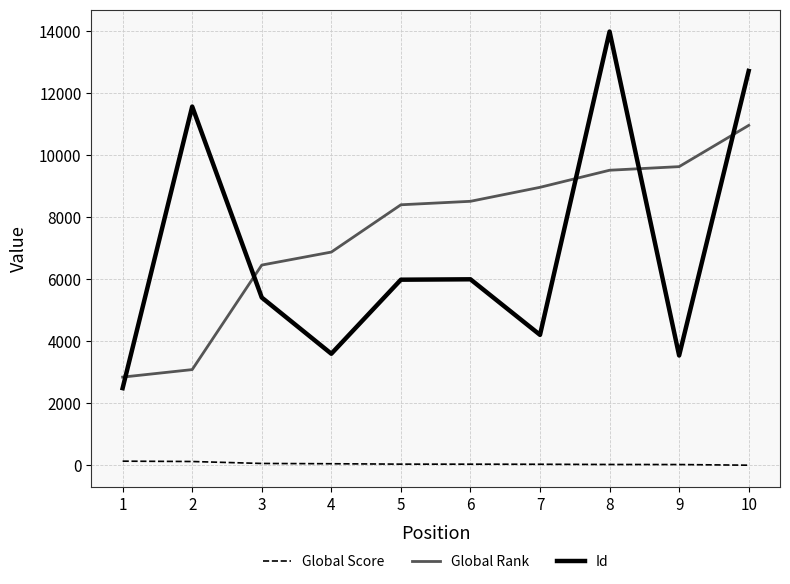

What are all the series names shown in the legend?

Global Score, Global Rank, Id